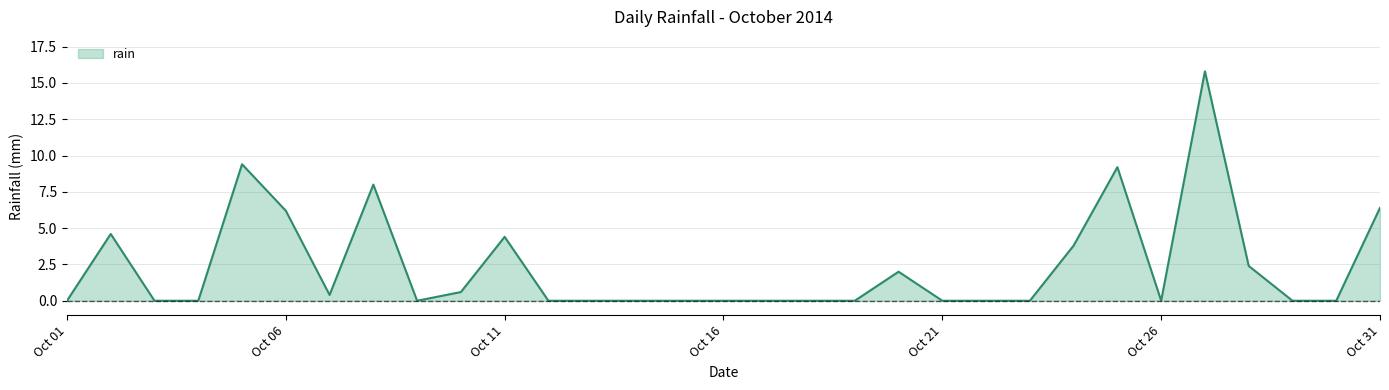

What is the difference between the maximum and minimum values?

15.8